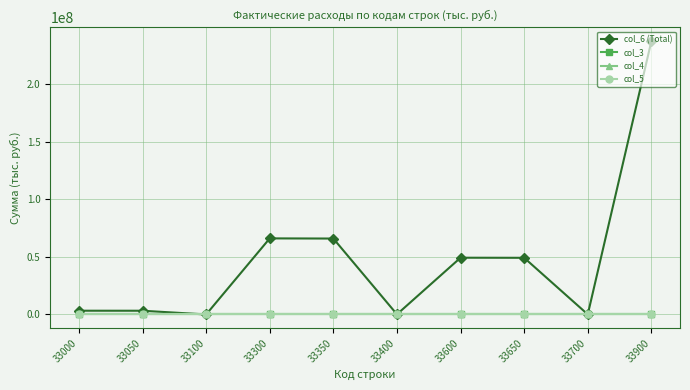

Is this an area chart (filled region under the line)?

No